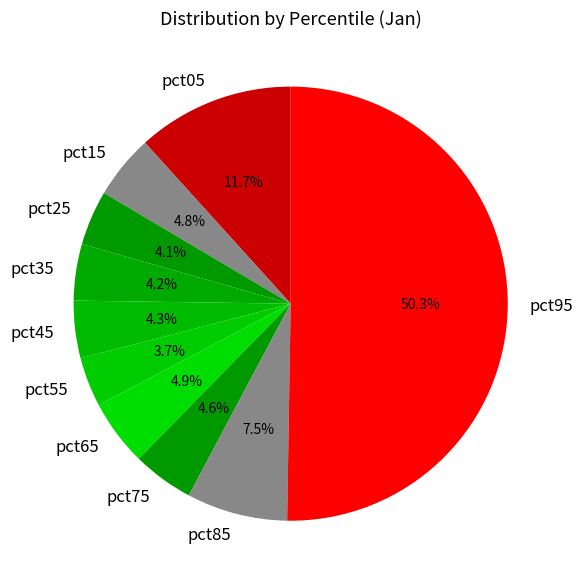

How many segments does this pie chart have?

10